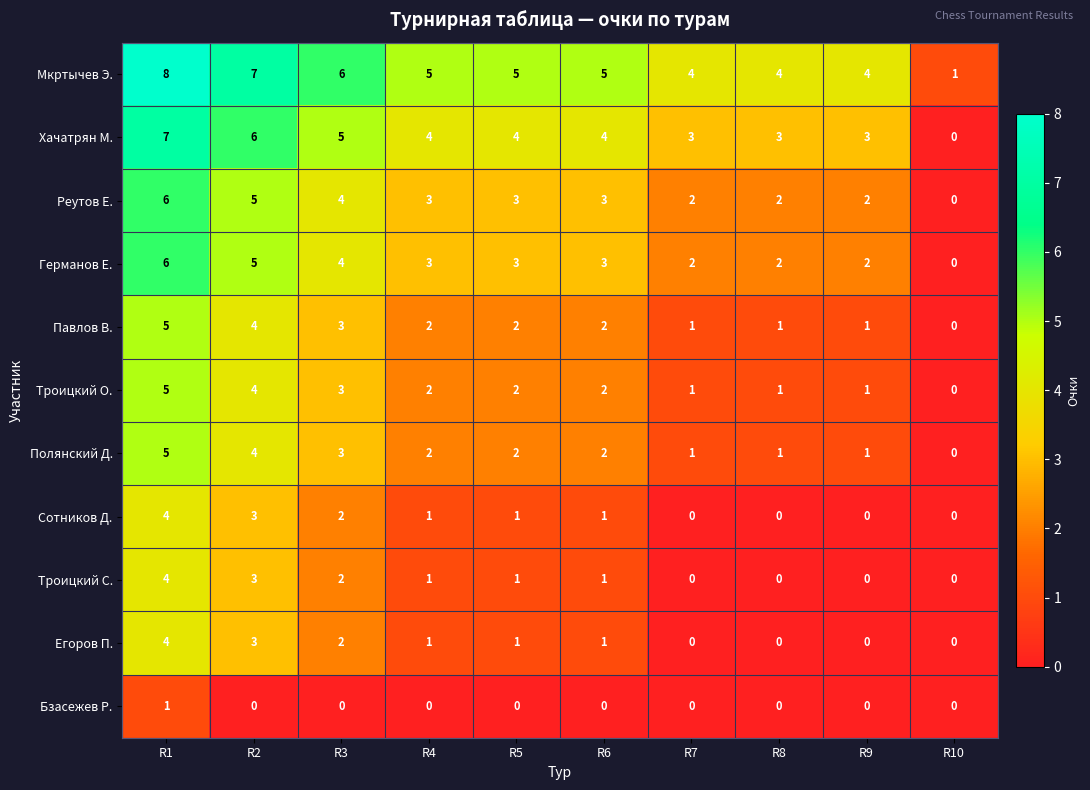

At which label does Троицкий С. first exceed 1?

R1